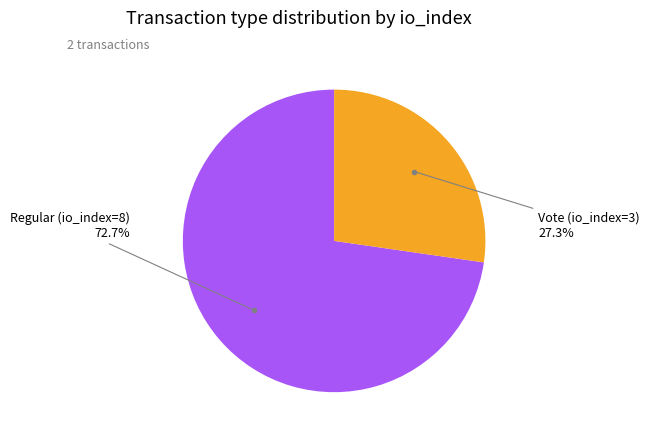

Does any single category account for the majority?

Yes